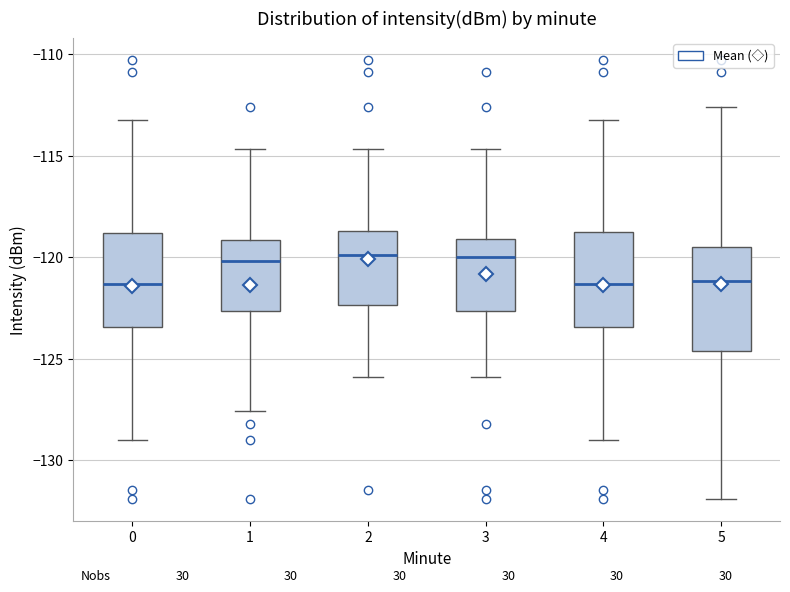

Reading left to right, read every box against the y-axis: the position of its median line, the range the box covers, and the ends of its whiskers. The values are not printed on the chart, so give them approximately, as read against the axis.

0: median -121.5, box -123.5 to -119.0, whiskers -129.0 to -113.0
1: median -120.0, box -122.5 to -119.0, whiskers -127.5 to -114.5
2: median -120.0, box -122.5 to -118.5, whiskers -126.0 to -114.5
3: median -120.0, box -122.5 to -119.0, whiskers -126.0 to -114.5
4: median -121.5, box -123.5 to -118.5, whiskers -129.0 to -113.0
5: median -121.0, box -124.5 to -119.5, whiskers -132.0 to -112.5